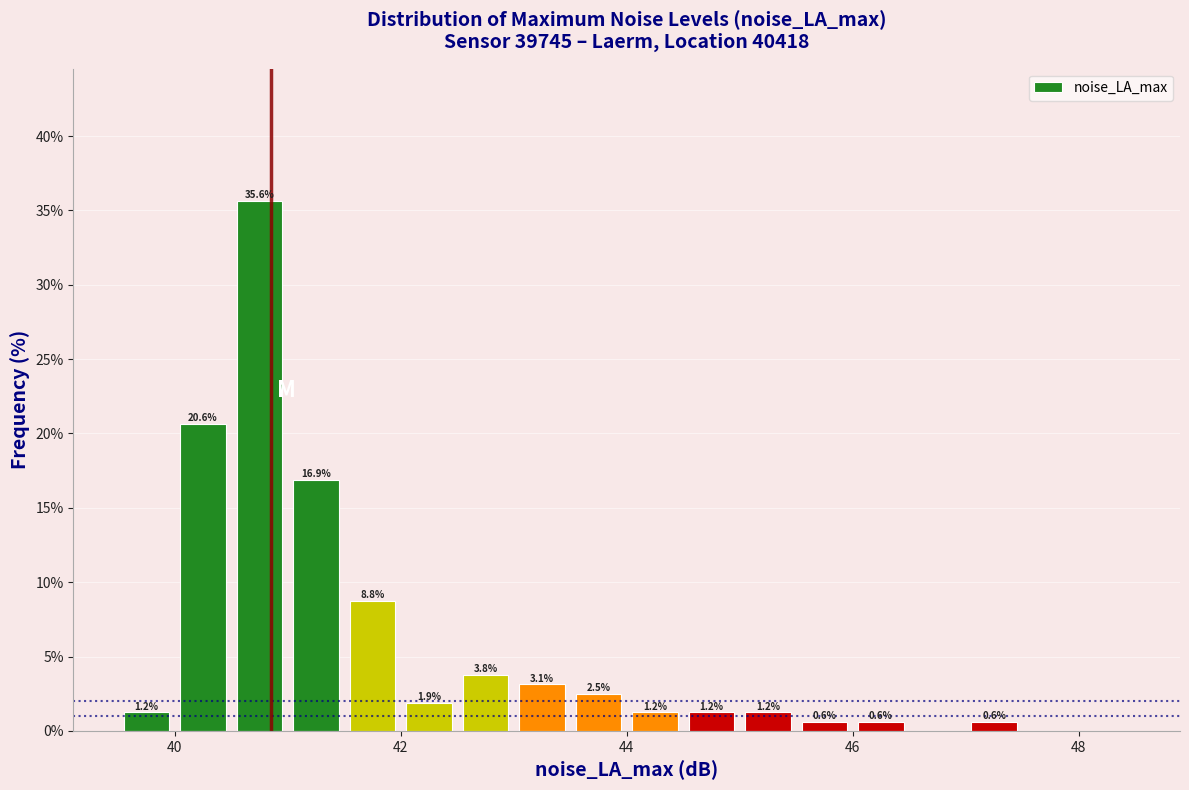

Read against the x-axis, roughly where is the centre of the tallest bar?

40.8